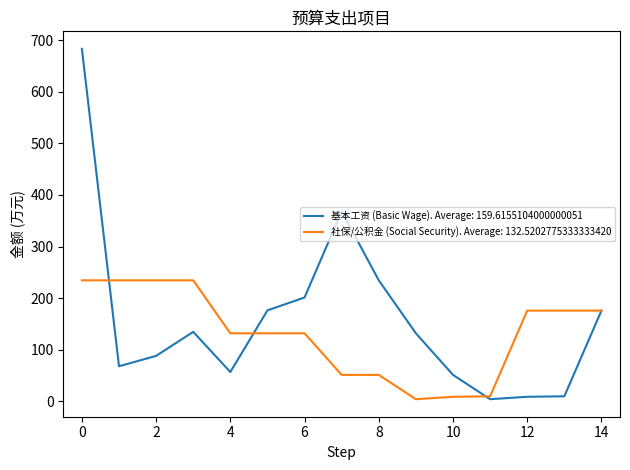

List the series in order of their peak value, highest first.

基本工资 (Basic Wage). Average: 159.6155104000000051, 社保/公积金 (Social Security). Average: 132.5202775333333420